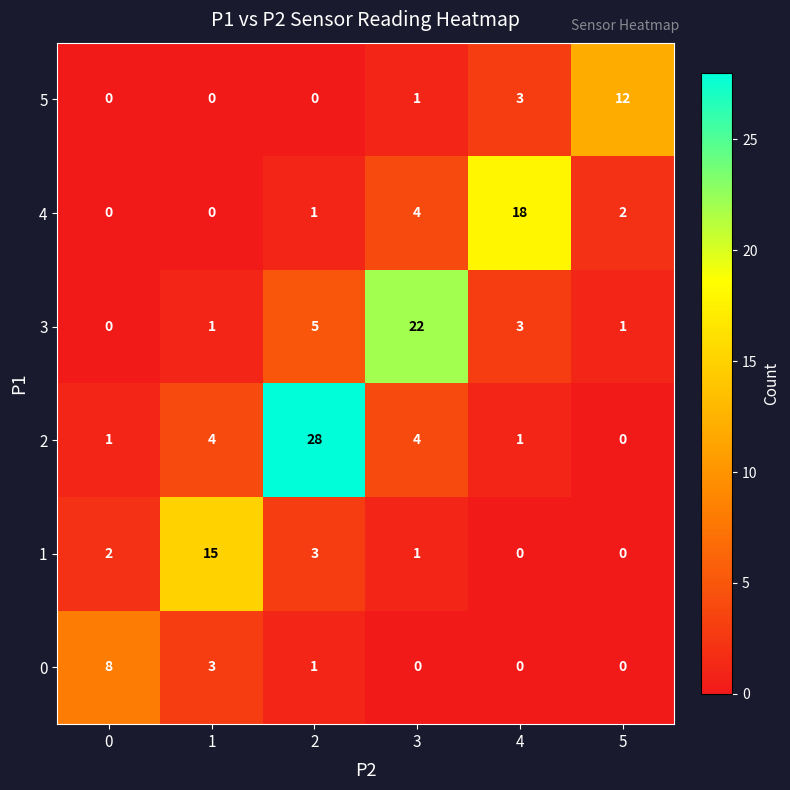

Is it true that 1 equals 6 at 4?

False